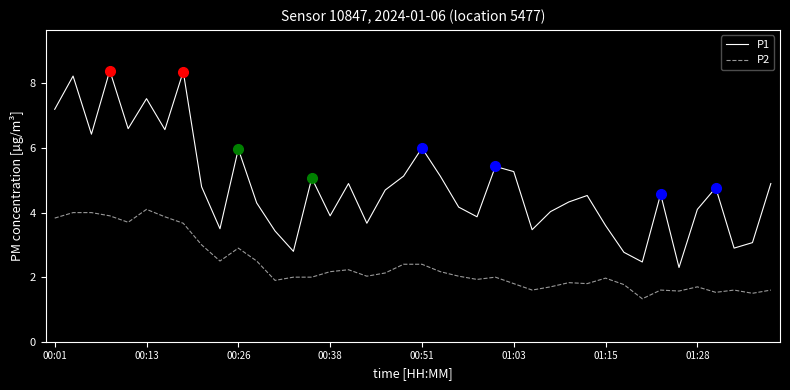

True or false: P1 and P2 intersect in this chart.

False